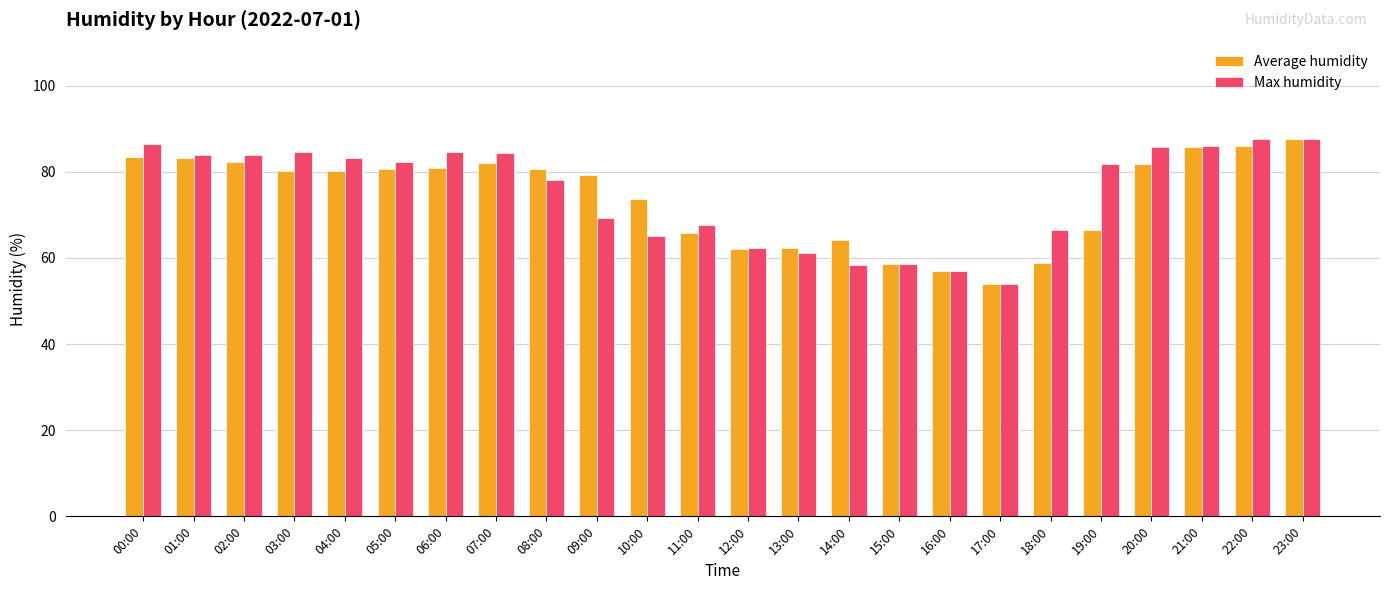

What is the sum of all Max humidity values?

1799.8